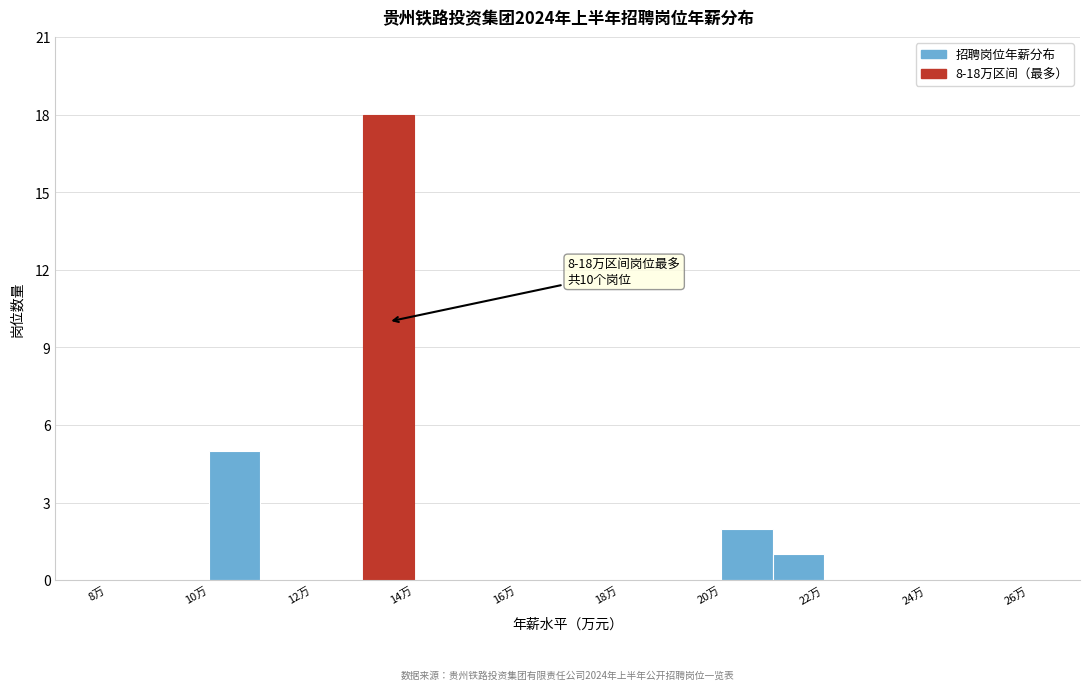

Which range on the x-axis has the tallest bar?

13 to 14